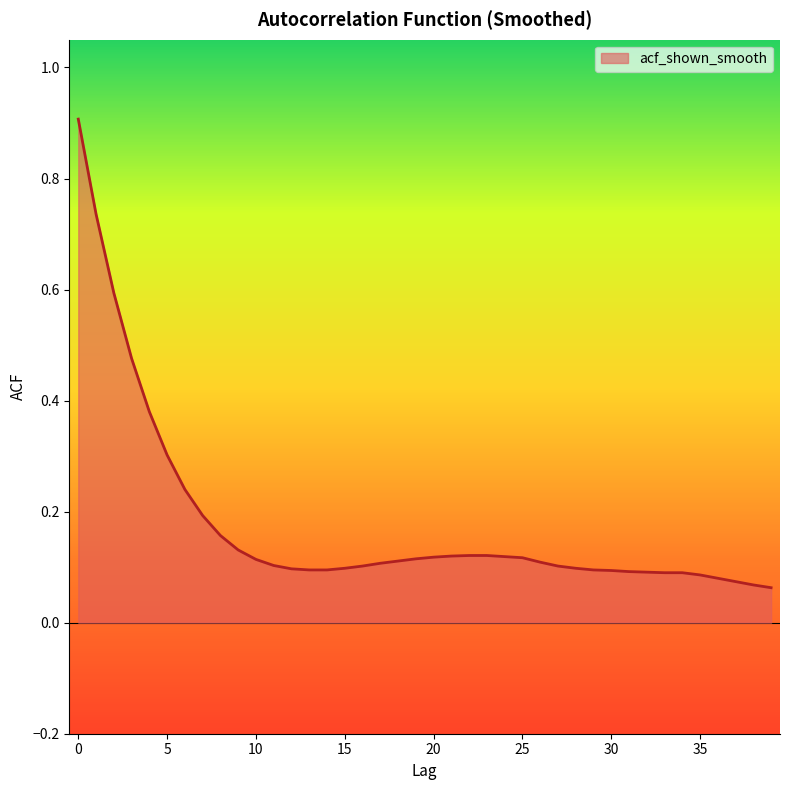

What is the difference between the maximum and minimum values?

0.8